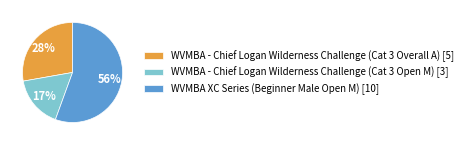

Do WVMBA XC Series (Beginner Male Open M) [10] and WVMBA - Chief Logan Wilderness Challenge (Cat 3 Overall A) [5] together represent more than half of the pie?

Yes